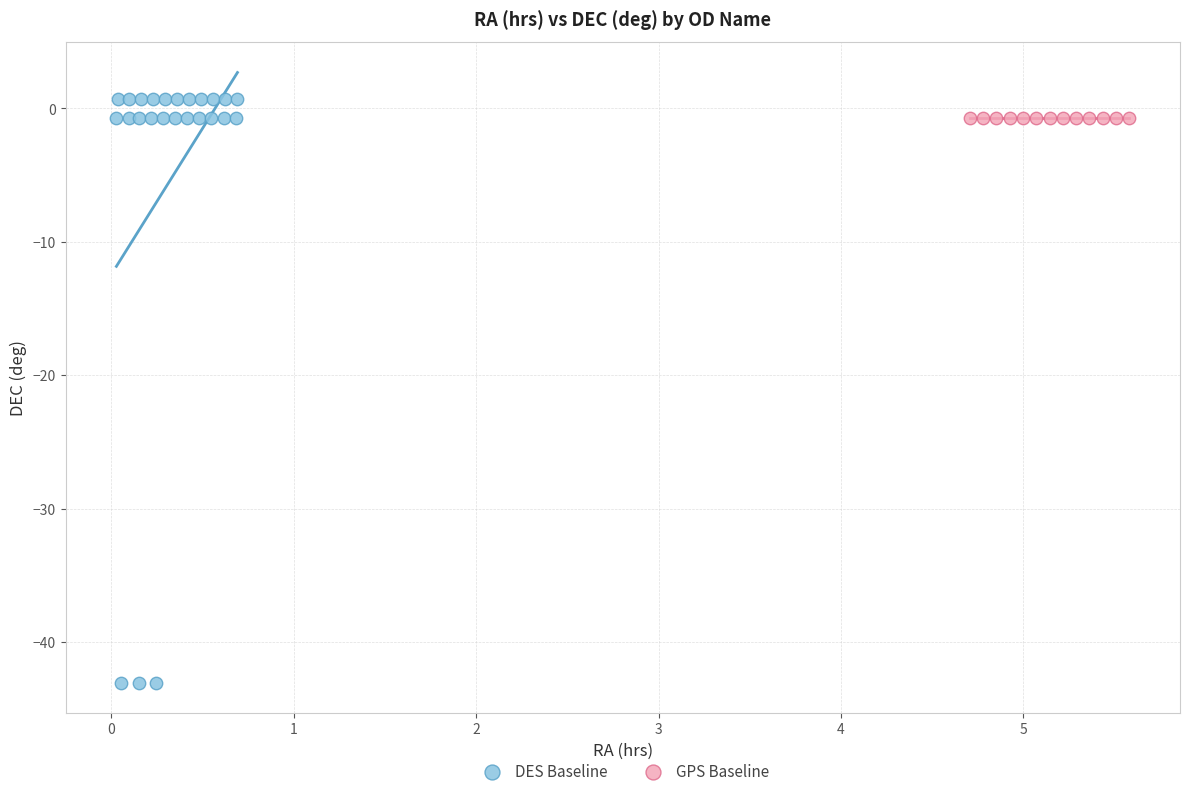

Which series reaches the minimum Y coordinate?

DES Baseline